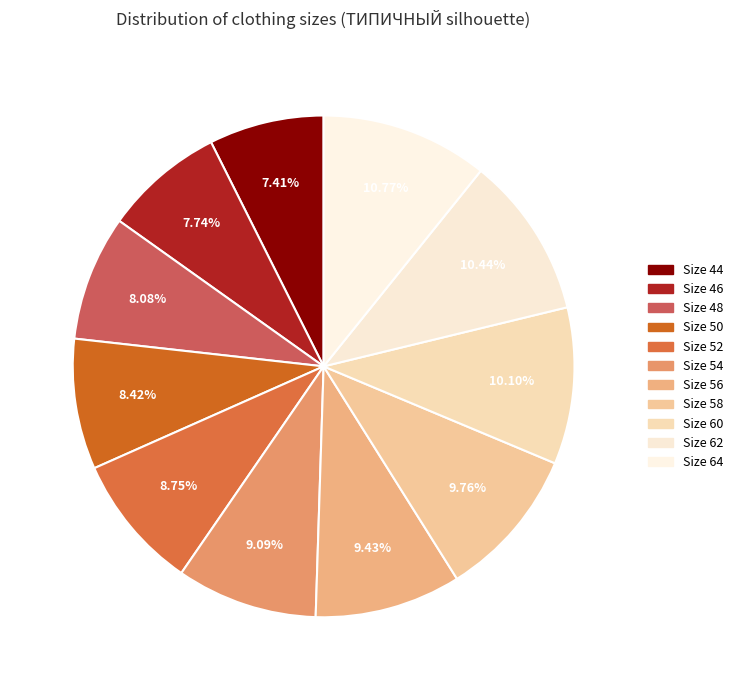

How many slices are in this pie chart?

11